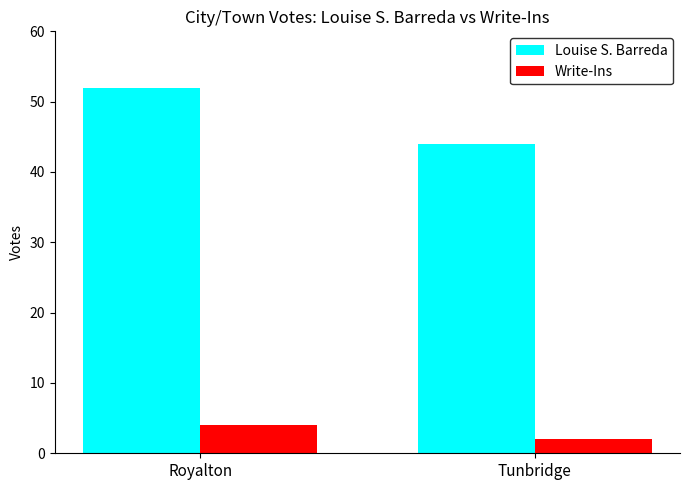

Rank the categories by Write-Ins value from lowest to highest.

Tunbridge, Royalton